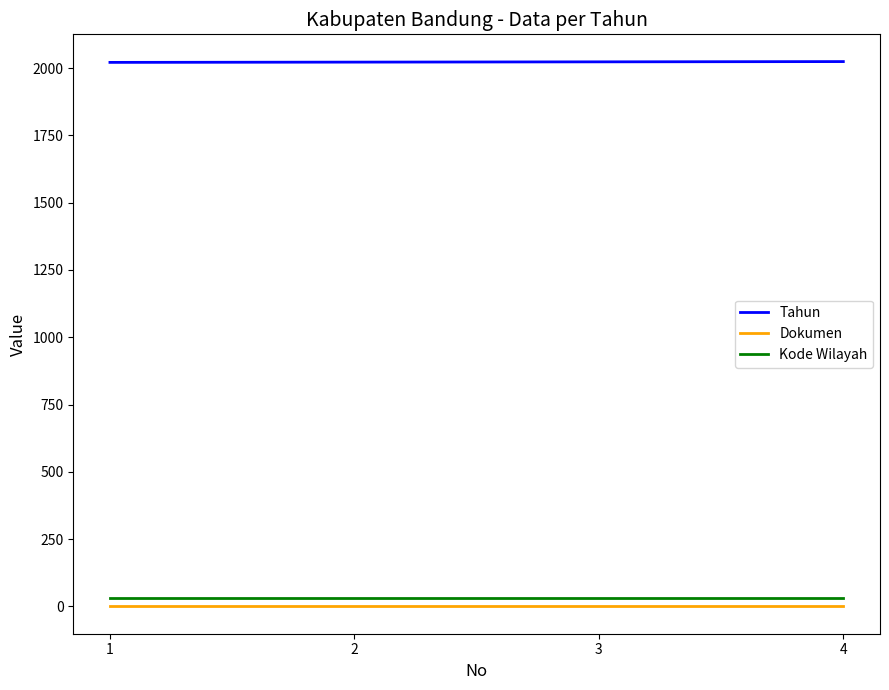

True or false: Kode Wilayah and Tahun cross at least once.

False